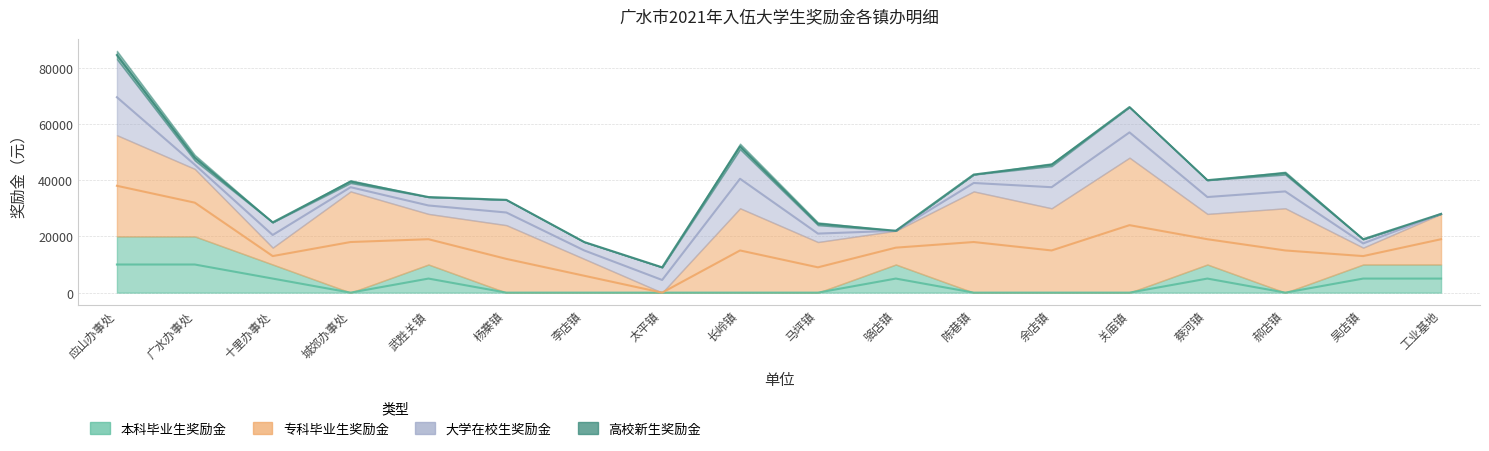

After their last crossing, which series has the higher values: 本科毕业生奖励金 or 专科毕业生奖励金?

专科毕业生奖励金